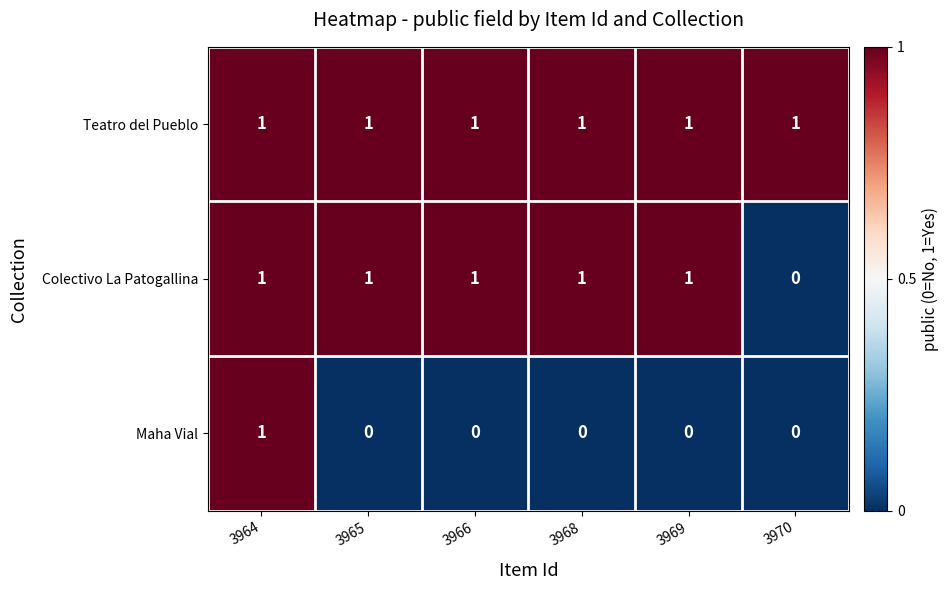

Count the Colectivo La Patogallina values in the range 1 to 2.

5